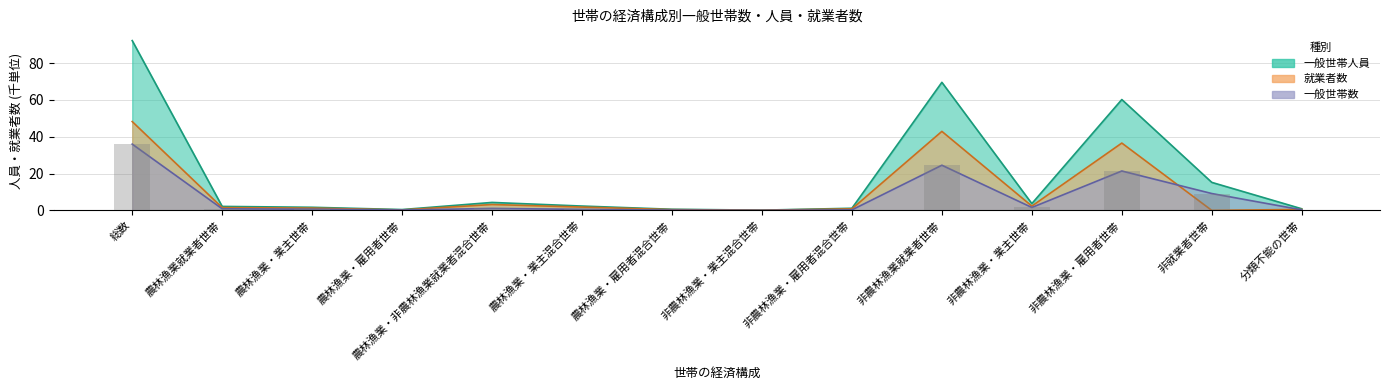

Is it true that 一般世帯人員 equals 1.3 at 農林漁業就業者世帯?

False